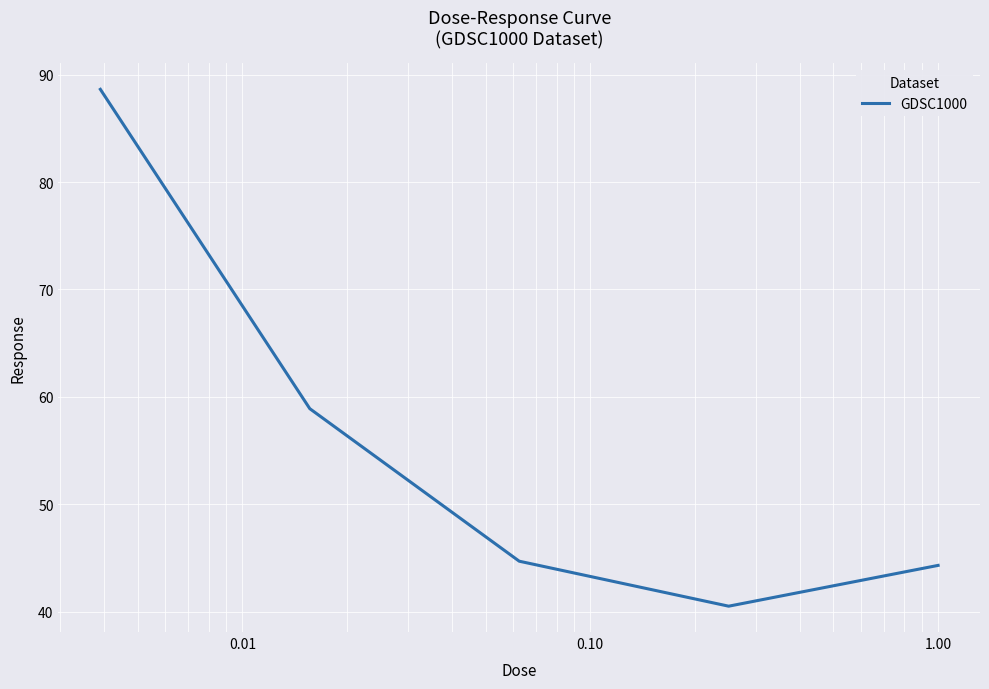

How many values exceed 44?

4